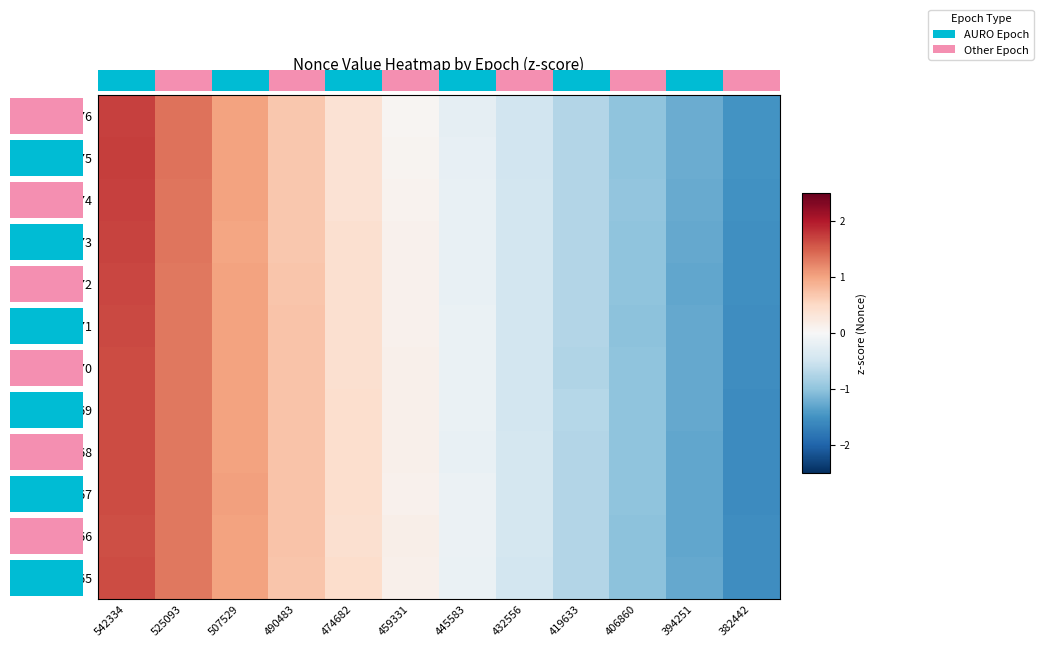

How many data points in Ep70 are less than 0?

6